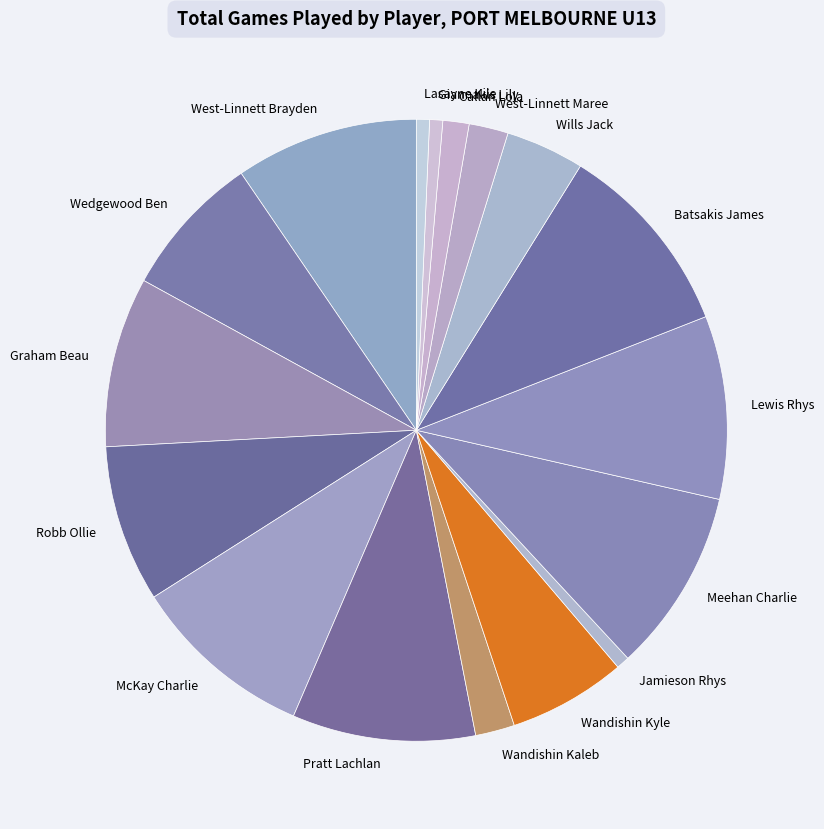

Rank the categories by value from highest to lowest.

Batsakis James, West-Linnett Brayden, McKay Charlie, Pratt Lachlan, Meehan Charlie, Lewis Rhys, Graham Beau, Robb Ollie, Wedgewood Ben, Wandishin Kyle, Wills Jack, Wandishin Kaleb, West-Linnett Maree, Callan Lola, Jamieson Rhys, Giannakis Lily, Lasayne Kile